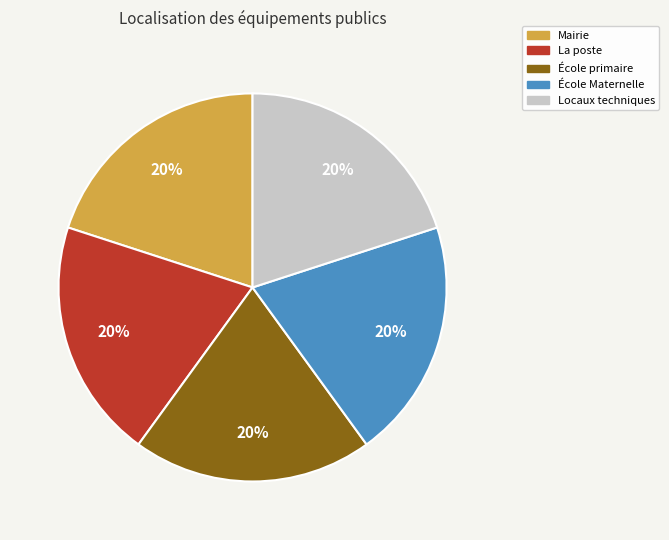

What is the ratio of the value at École primaire to the value at Mairie?

1.0